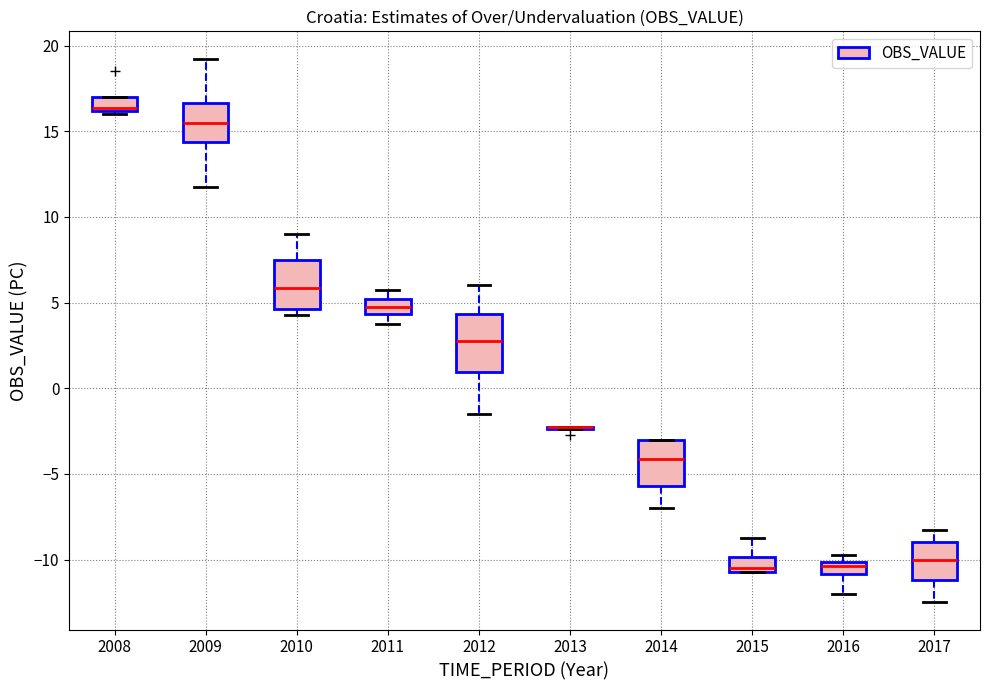

Reading left to right, read every box against the y-axis: the position of its median line, the range the box covers, and the ends of its whiskers. The values are not printed on the chart, so give them approximately, as read against the axis.

2008: median 16.5, box 16.0 to 17.0, whiskers 16.0 (just below the box's lower edge) to 17.0
2009: median 15.5, box 14.5 to 16.5, whiskers 12.0 to 19.5
2010: median 6.0, box 4.5 to 7.5, whiskers 4.5 (just below the box's lower edge) to 9.0
2011: median 5.0 (inside the box), box 4.5 to 5.0, whiskers 4.0 to 6.0
2012: median 3.0, box 1.0 to 4.5, whiskers -1.5 to 6.0
2013: box collapsed to a line at -2.0, whiskers -2.5 to -2.0
2014: median -4.0, box -5.5 to -3.0, whiskers -7.0 to -3.0
2015: median -10.5 (just above the box's lower edge), box -10.5 to -10.0, whiskers -10.5 to -8.5
2016: median -10.5, box -11.0 to -10.0, whiskers -12.0 to -9.5
2017: median -10.0, box -11.0 to -9.0, whiskers -12.5 to -8.0